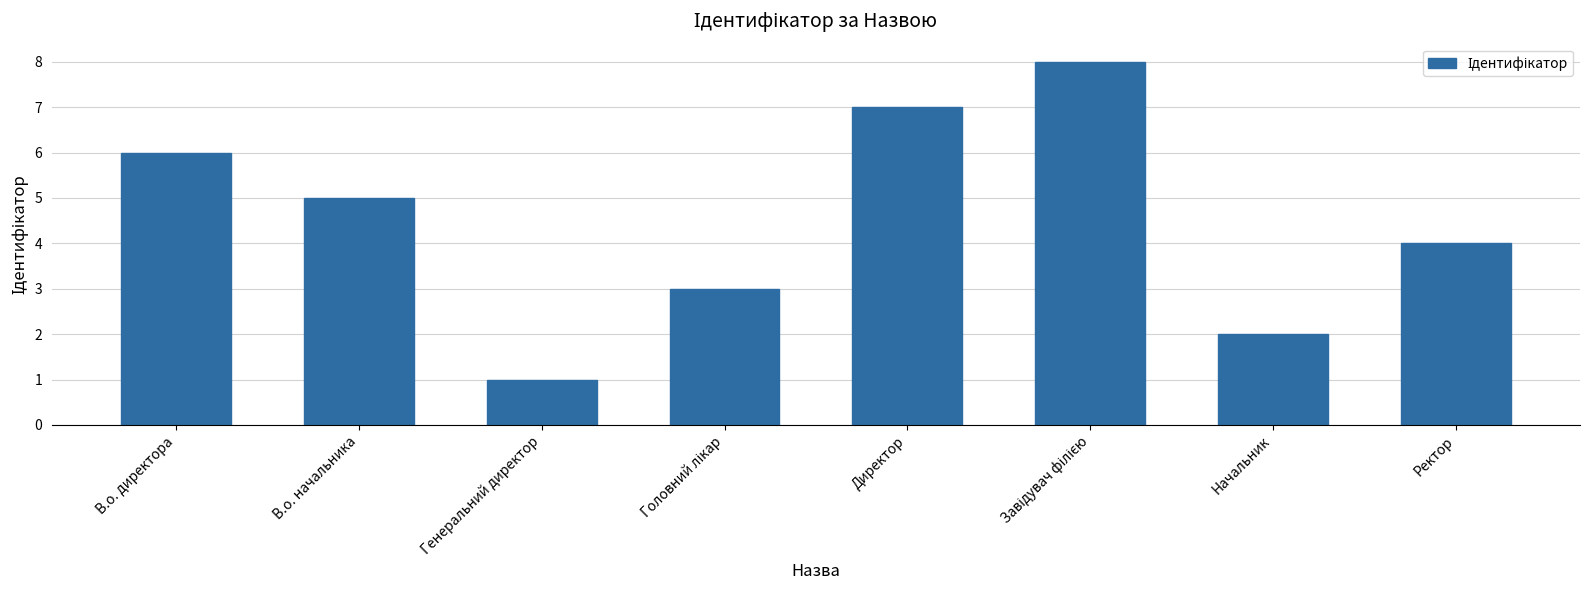

What is the ratio of the value at В.о. начальника to the value at В.о. директора?

0.8